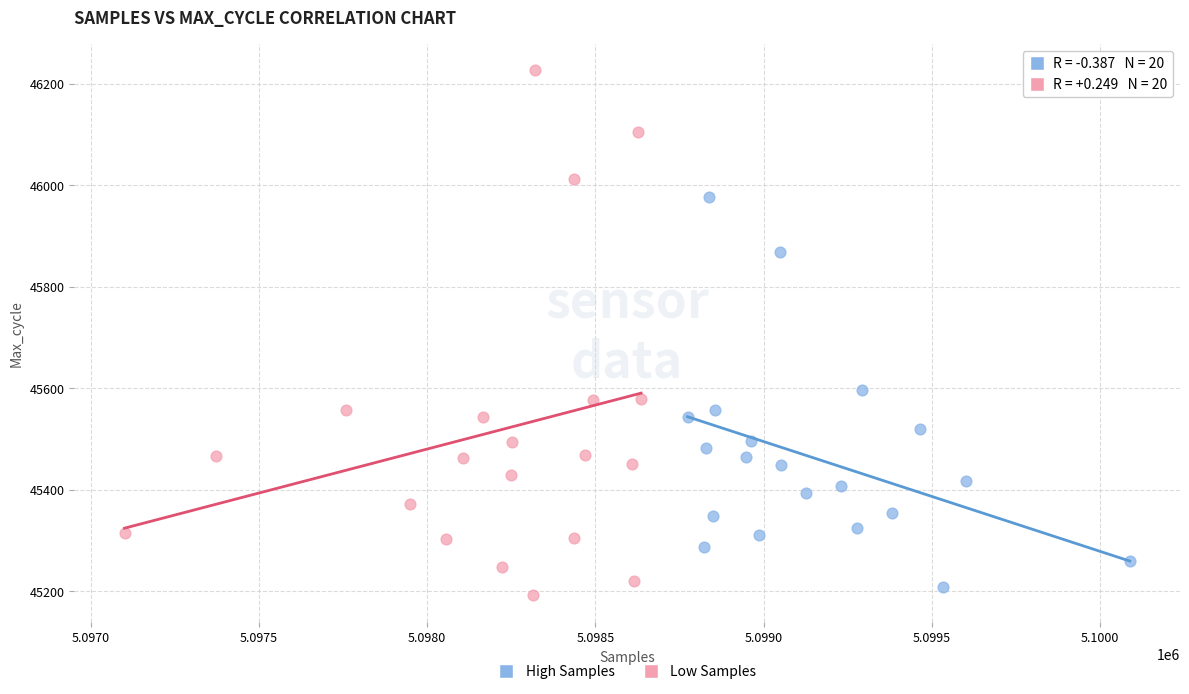

Which series reaches the maximum Y coordinate?

Low Samples